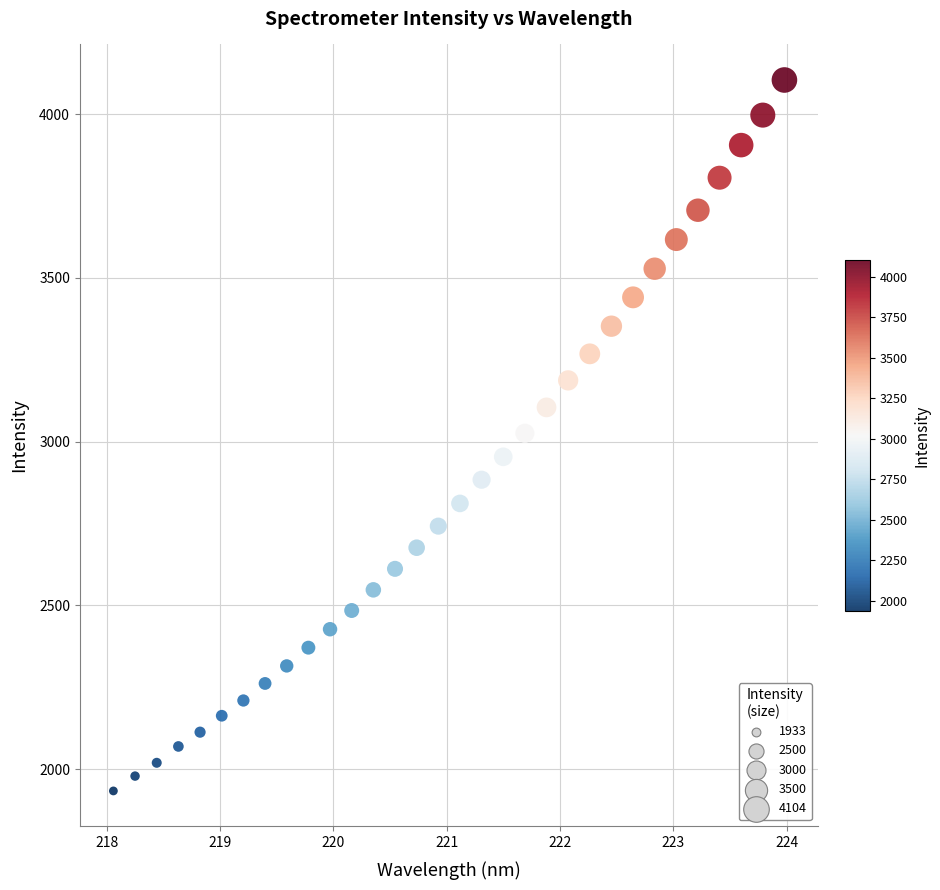

What is the range of X values (max minus min)?

5.9